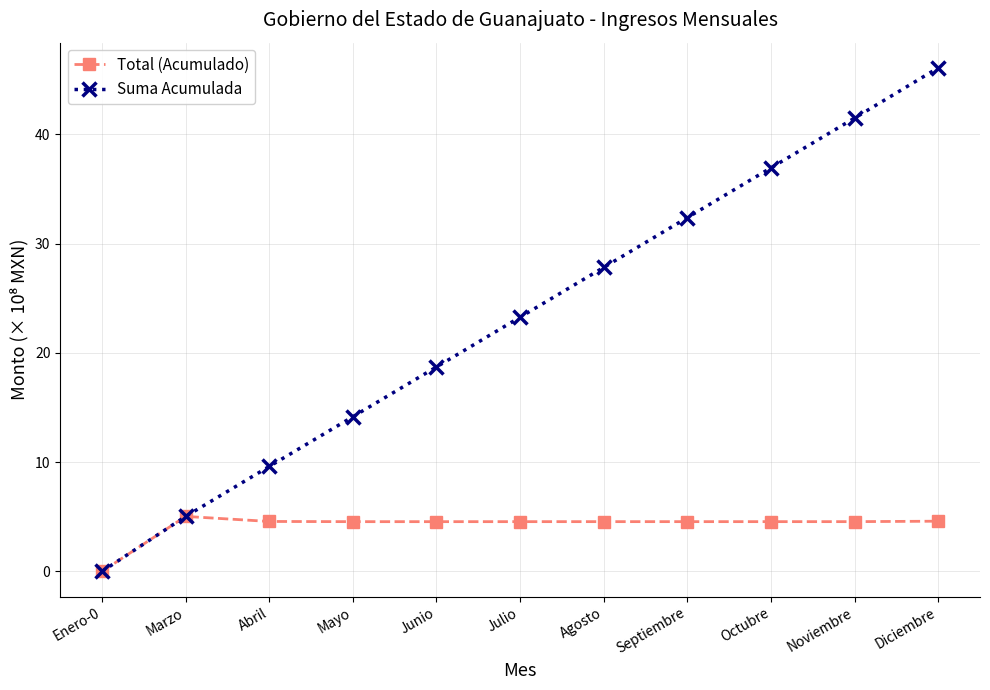

What is the difference between the highest and lowest values at Diciembre?

41.5